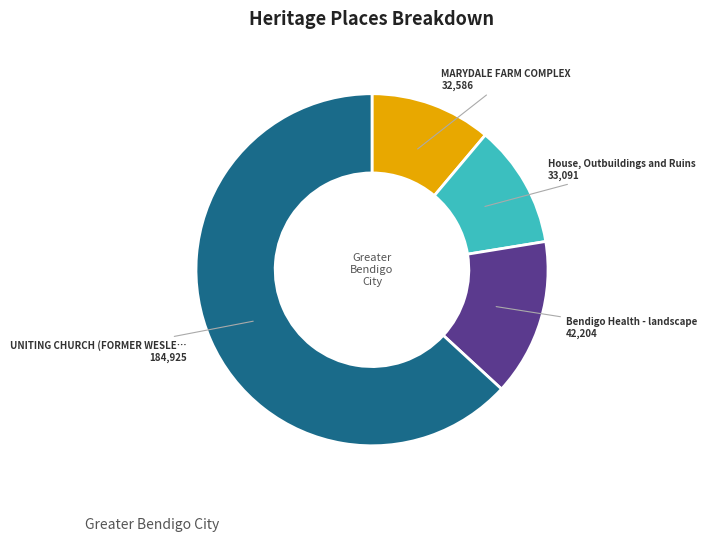

Is there any slice that represents more than half of the pie?

Yes